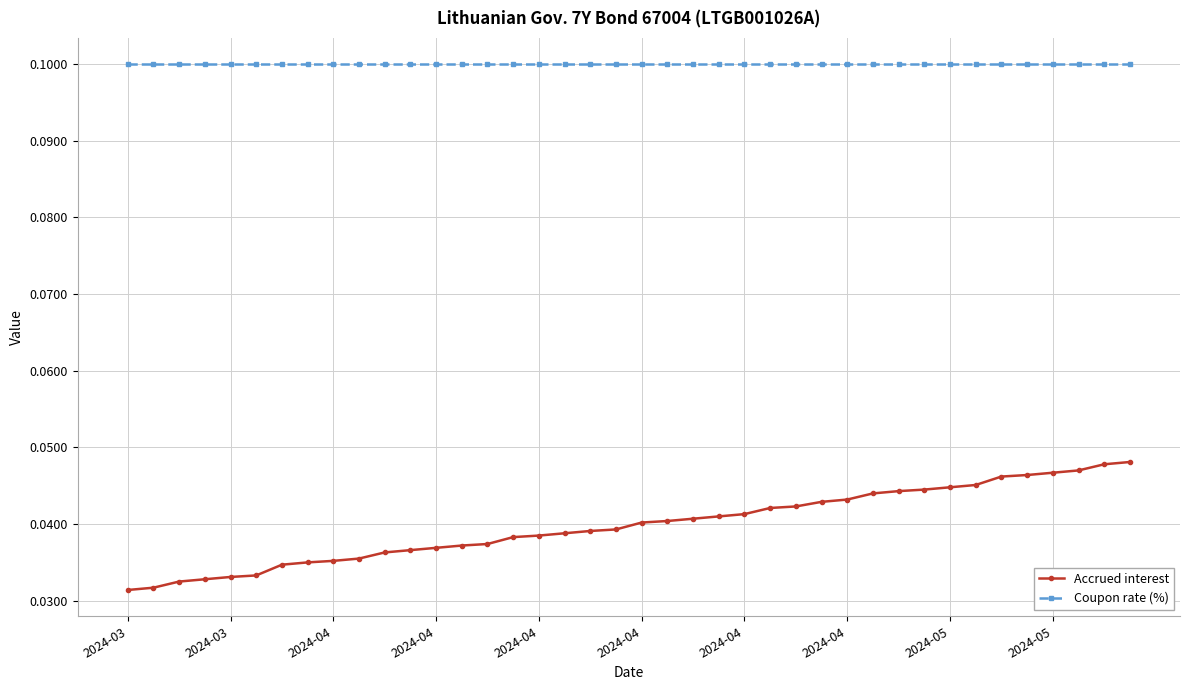

What is the value of the Coupon rate (%) point at the 31st from the left?

0.1